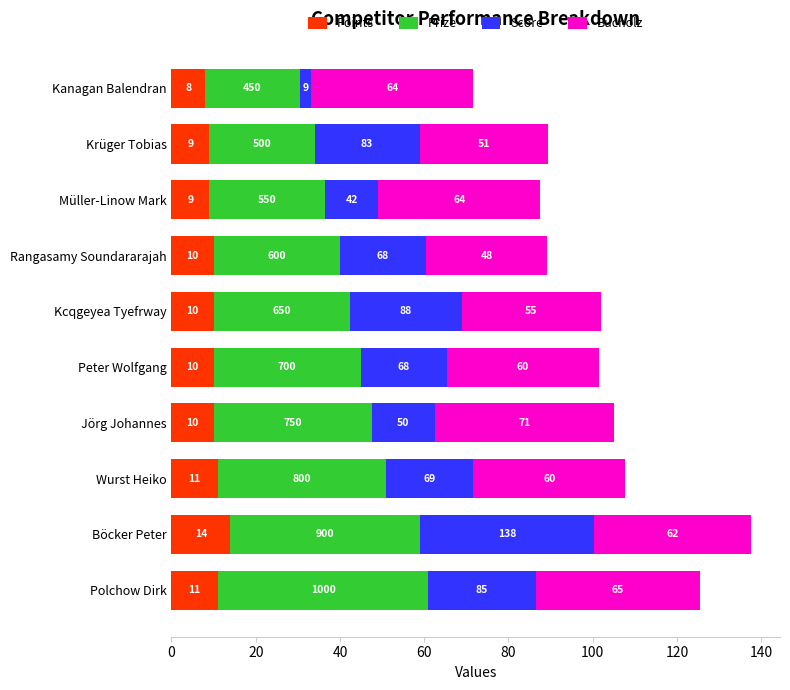

What are all the series names shown in the legend?

Points, Prize, Score, Bucholz